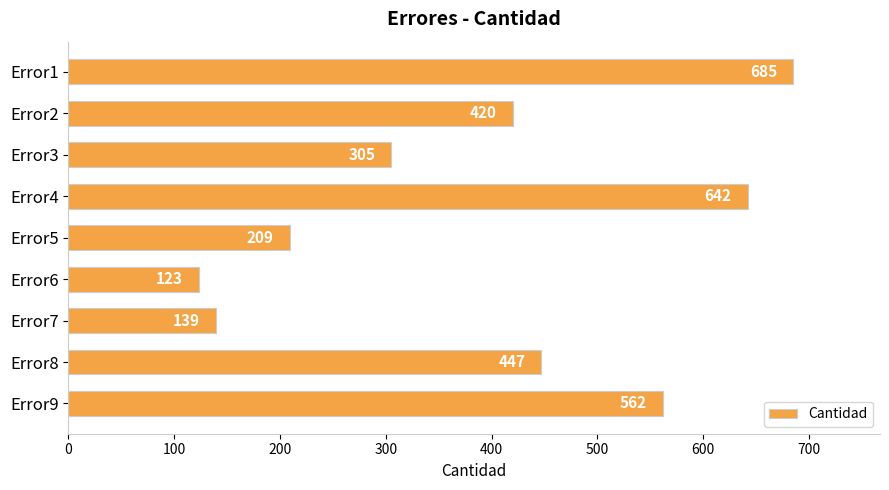

What is the difference between the maximum and minimum values?

562